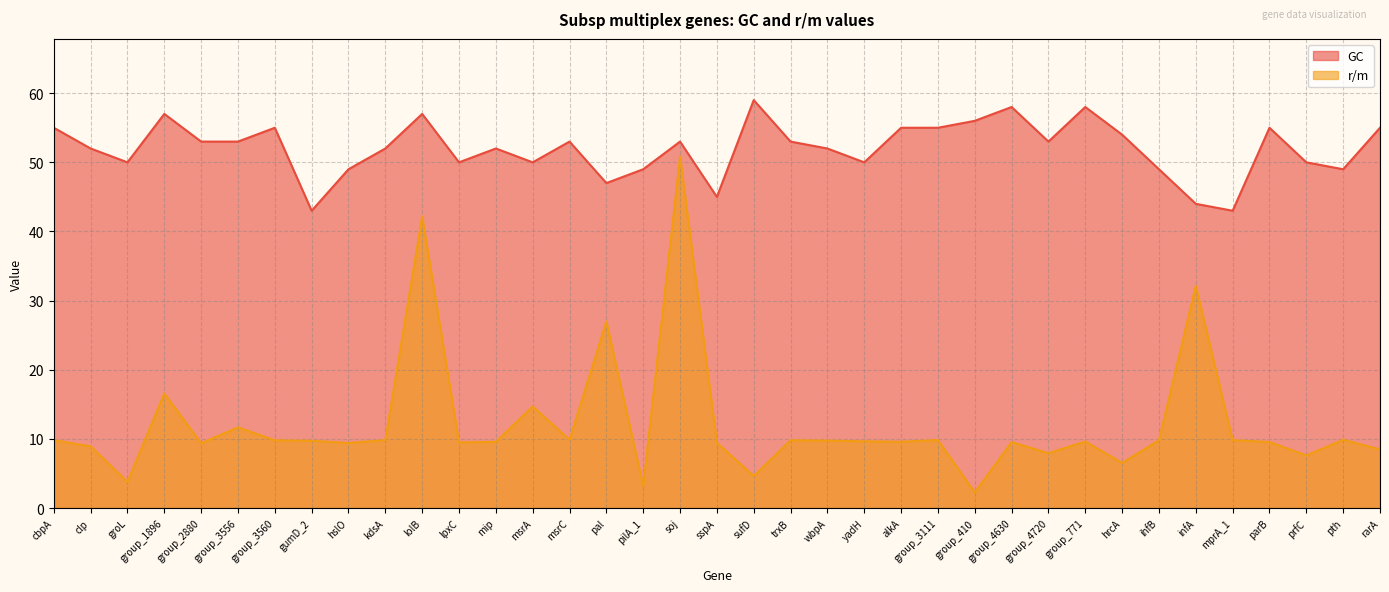

Reading left to right, what are all the values shown in this chart?

GC: cbpA=55.0	clp=52.0	groL=50.0	group_1896=57.0	group_2880=53.0	group_3556=53.0	group_3560=55.0	gumD_2=43.0	hslO=49.0	kdsA=52.0	lolB=57.0	lpxC=50.0	mip=52.0	msrA=50.0	msrC=53.0	pal=47.0	pilA_1=49.0	soj=53.0	sspA=45.0	sufD=59.0	trxB=53.0	wbpA=52.0	yadH=50.0	alkA=55.0	group_3111=55.0	group_410=56.0	group_4630=58.0	group_4720=53.0	group_771=58.0	hrcA=54.0	ihfB=49.0	infA=44.0	mprA_1=43.0	parB=55.0	prfC=50.0	pth=49.0	rarA=55.0
r/m: cbpA=9.8	clp=8.9	groL=3.8	group_1896=16.6	group_2880=9.4	group_3556=11.7	group_3560=9.8	gumD_2=9.7	hslO=9.4	kdsA=9.8	lolB=42.2	lpxC=9.5	mip=9.6	msrA=14.7	msrC=9.9	pal=27.0	pilA_1=3.2	soj=50.8	sspA=9.5	sufD=4.6	trxB=9.8	wbpA=9.8	yadH=9.7	alkA=9.6	group_3111=9.8	group_410=2.3	group_4630=9.5	group_4720=7.9	group_771=9.6	hrcA=6.5	ihfB=9.8	infA=32.1	mprA_1=9.8	parB=9.6	prfC=7.6	pth=9.9	rarA=8.5